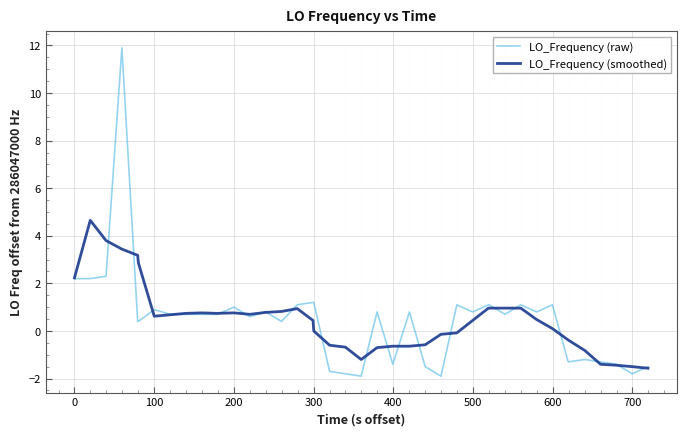

Is this an area chart (filled region under the line)?

No